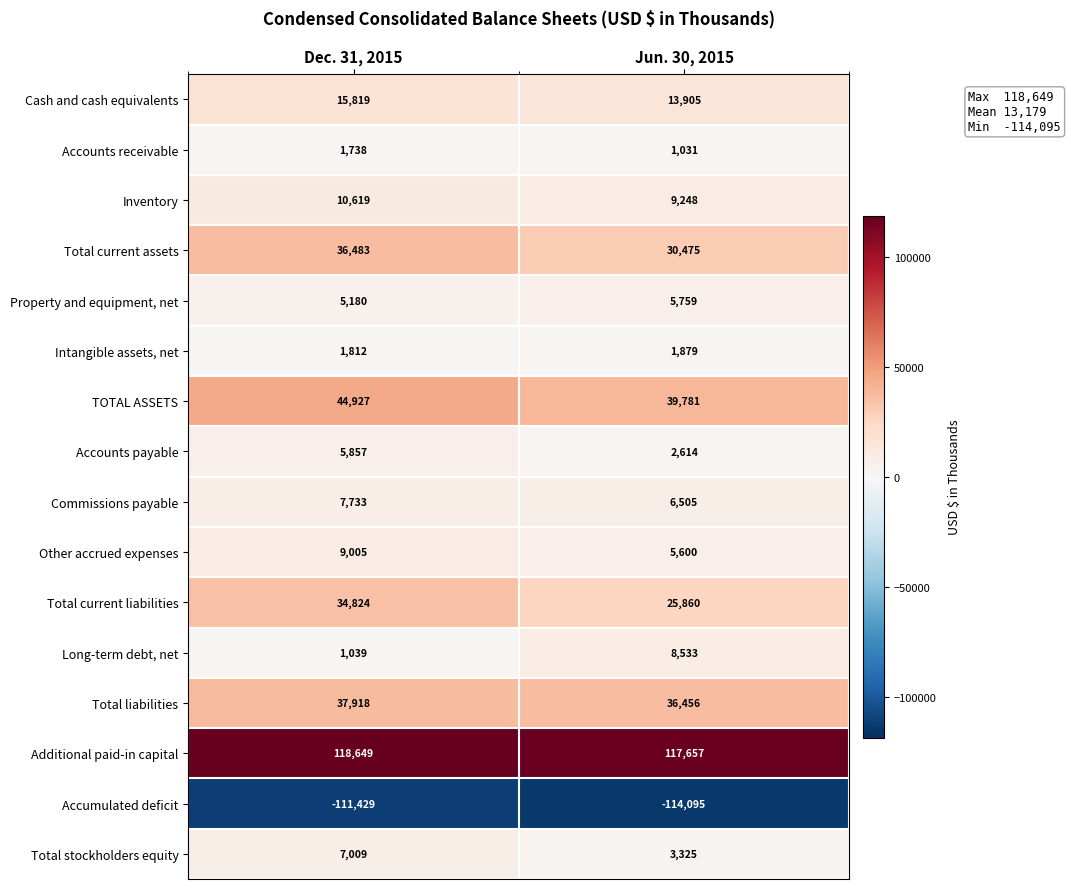

Between Dec. 31, 2015 and Jun. 30, 2015, which series saw the biggest shift?

Total current liabilities